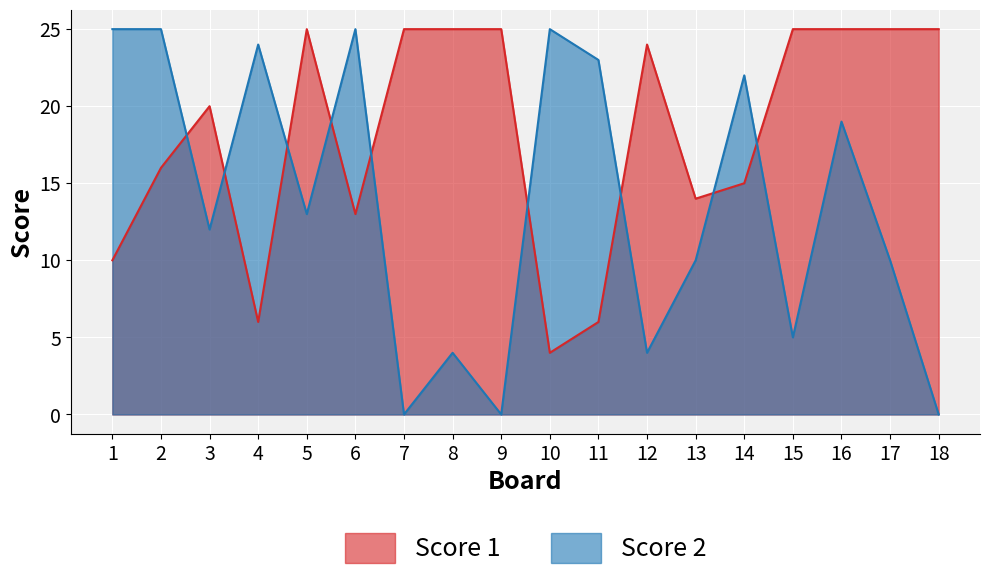

Rank the series by their maximum value, from highest to lowest.

Score 1, Score 2